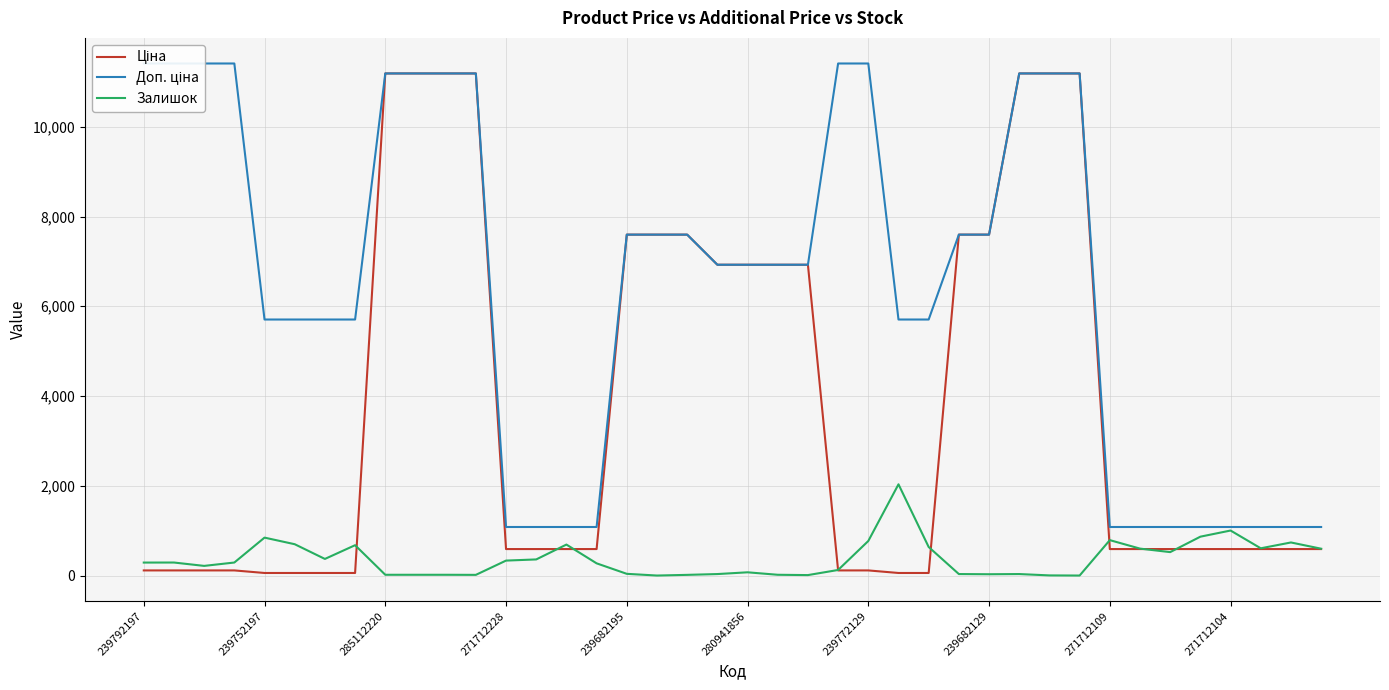

The Залишок series shows 290.0 at 271712228. True or false?

True